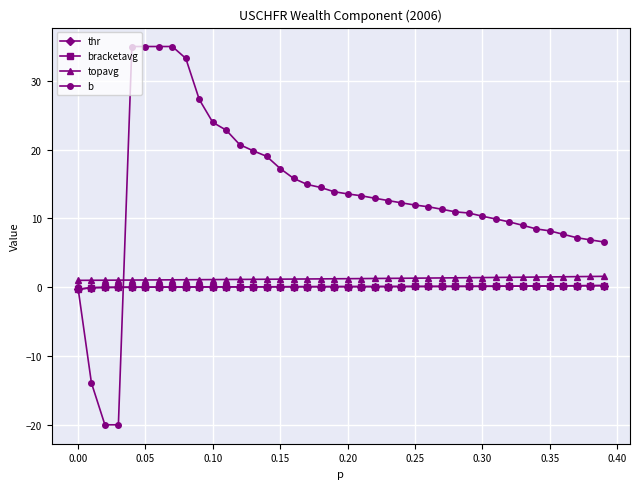

What is the maximum value for b?

35.0